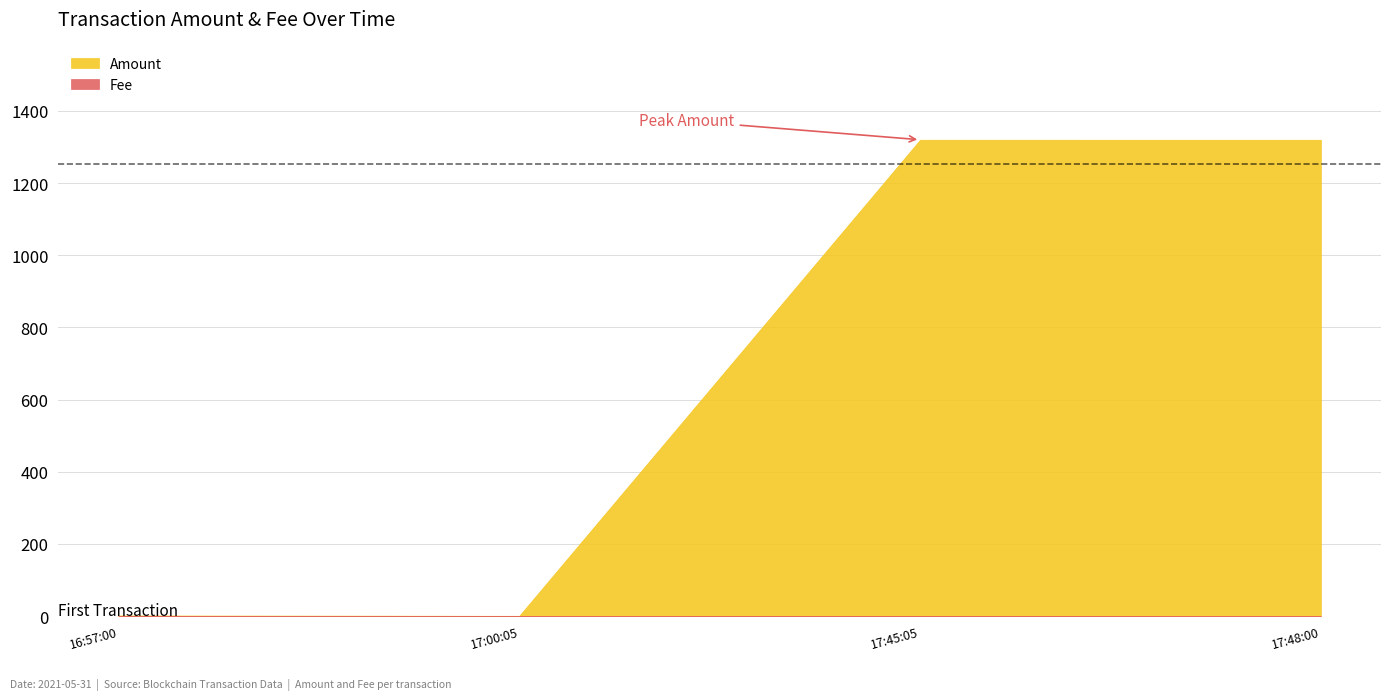

Does the chart have visible grid lines?

Yes